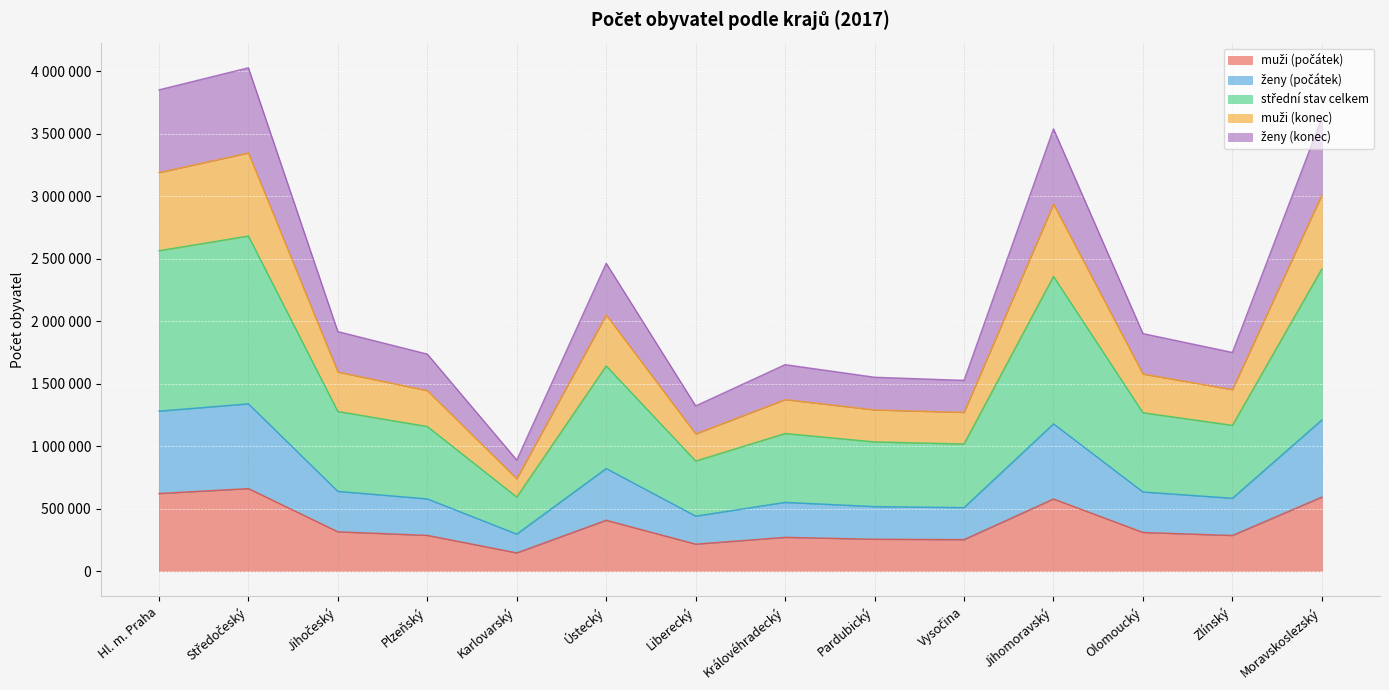

What position from the left is Jihomoravský?

11